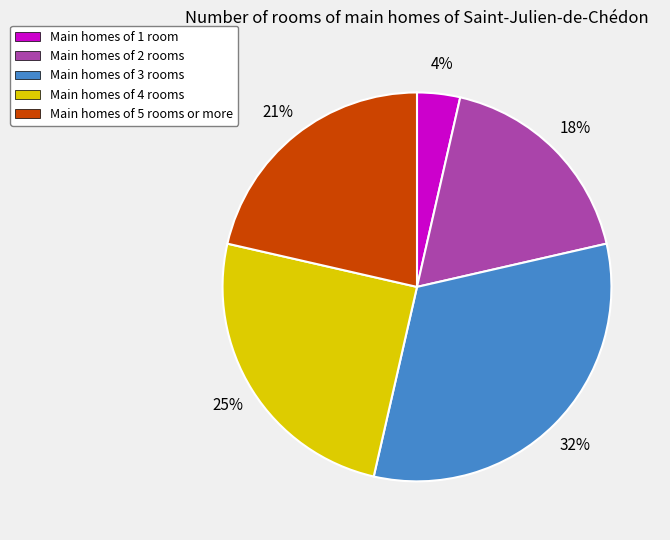

To the nearest percent, what is the average slice percentage?

20%